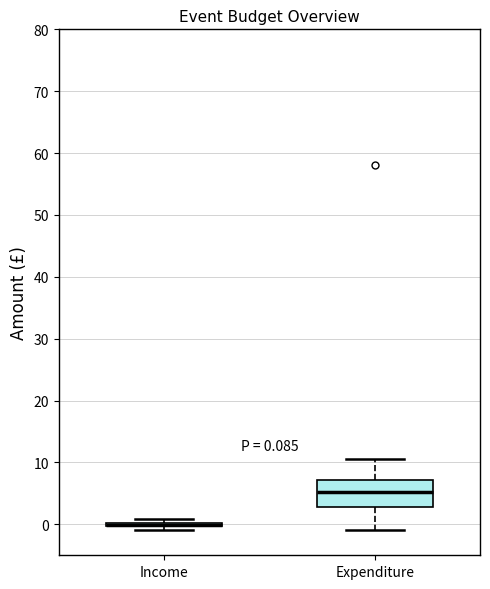

Which box is the tallest, from its lower edge to its upper edge?

Expenditure